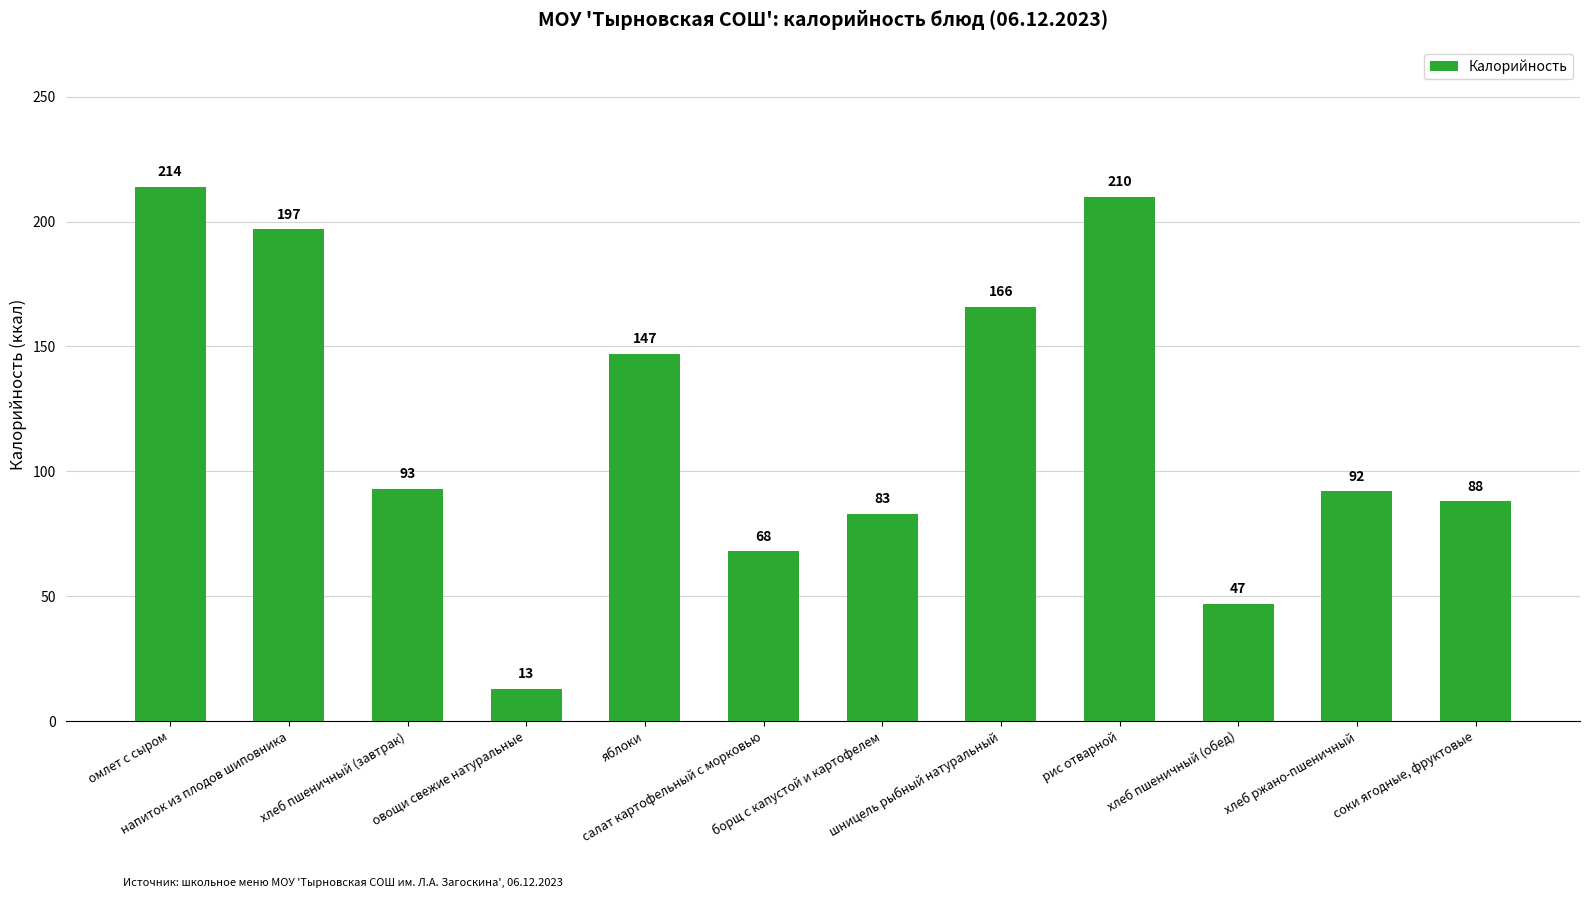

Reading right to left, list all the values displayed in this chart.

88	92	47	210	166	83	68	147	13	93	197	214